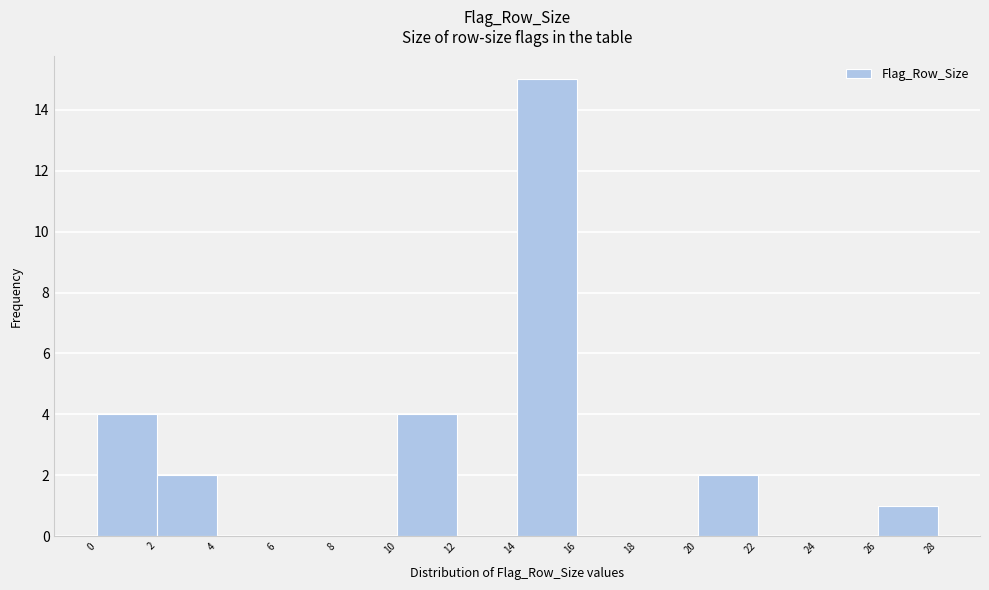

Reading left to right, transcribe this chart: for each bar, give the range it covers on the x-axis and its height. The values are not printed on the chart, so give them approximately, as read against the axis.

0 to 2: 4
2 to 4: 2
4 to 6: 0
6 to 8: 0
8 to 10: 0
10 to 12: 4
12 to 14: 0
14 to 16: 15
16 to 18: 0
18 to 20: 0
20 to 22: 2
22 to 24: 0
24 to 26: 0
26 to 28: 1